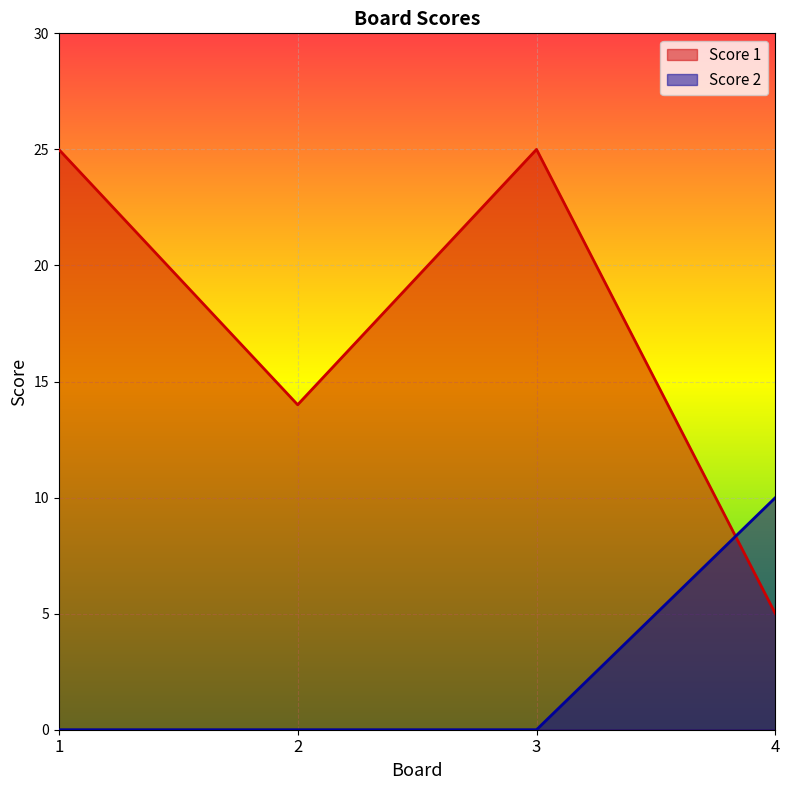

Which series ends up on top after the final intersection of Score 1 and Score 2?

Score 2